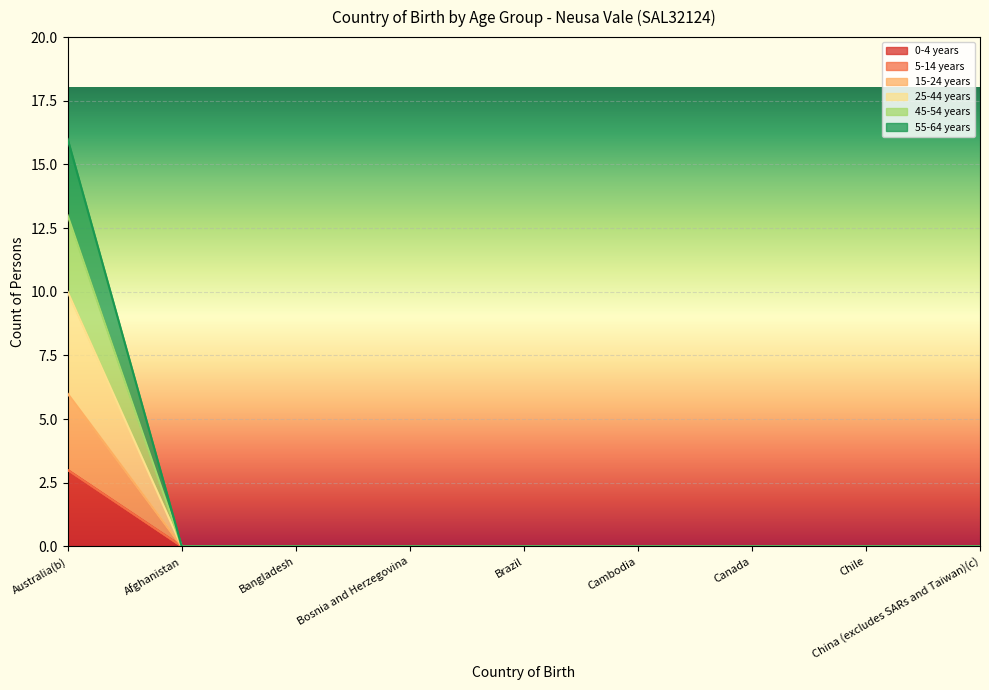

At which category does the chart reach its minimum across all series?

Afghanistan